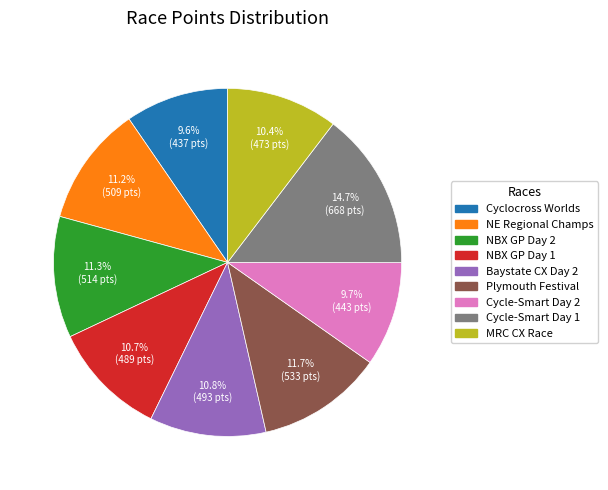

Is there a majority slice in this chart?

No